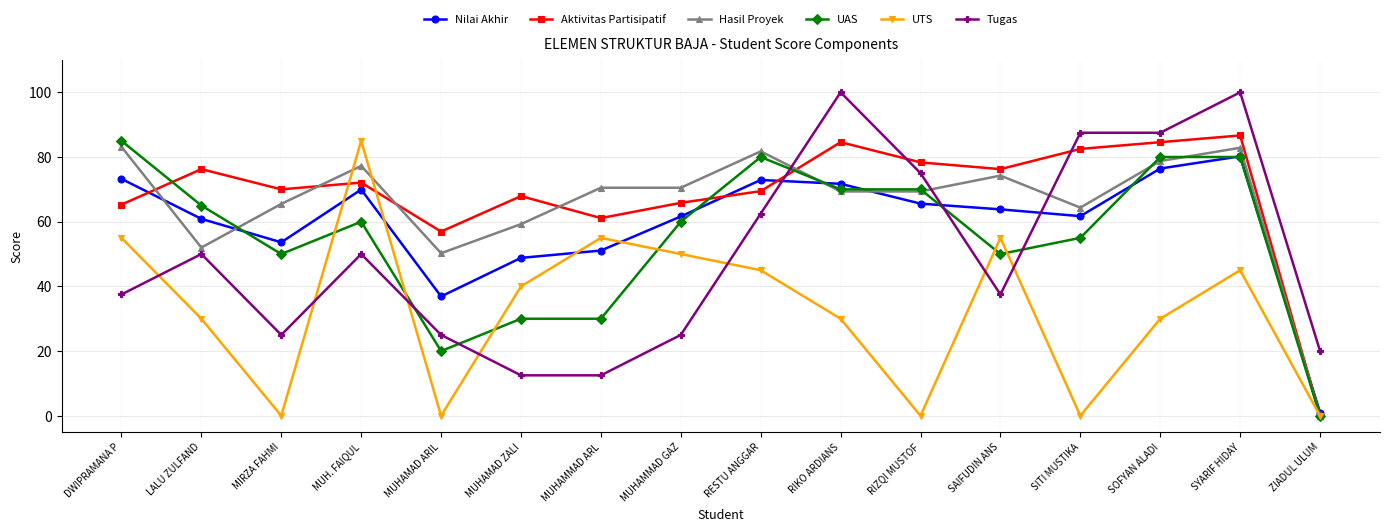

How many series are shown in this chart?

6